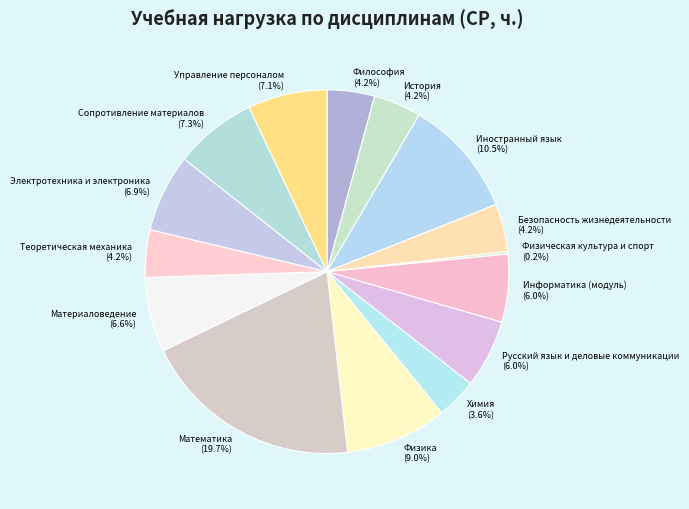

Which slice is the largest?

Математика